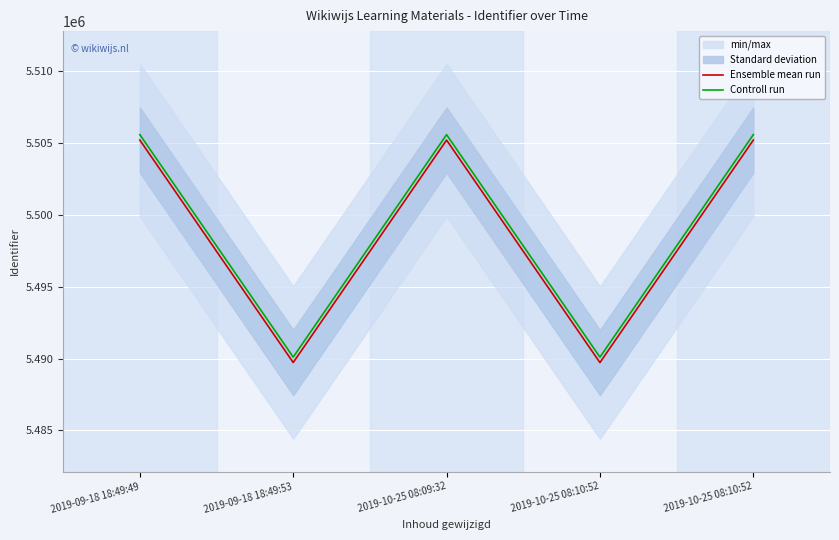

Reading left to right, what are all the values shown in this chart?

Ensemble mean run: 2019-09-18 18:49:49=5505196.0	2019-09-18 18:49:53=5489726.0	2019-10-25 08:09:32=5505194.0	2019-10-25 08:10:52=5489721.0	2019-10-25 08:10:52=5505195.0
Controll run: 2019-09-18 18:49:49=5505575.0	2019-09-18 18:49:53=5490105.0	2019-10-25 08:09:32=5505573.0	2019-10-25 08:10:52=5490100.0	2019-10-25 08:10:52=5505574.0